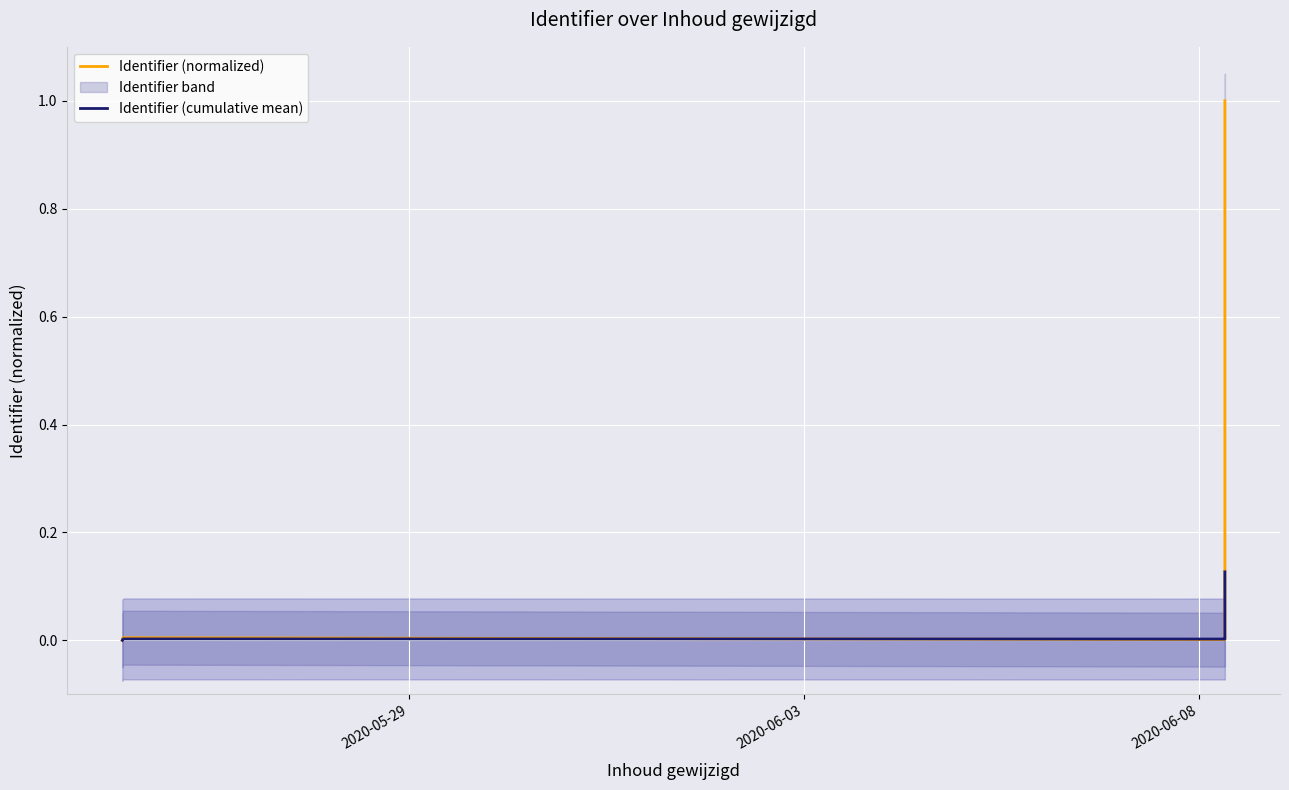

After their last crossing, which series has the higher values: Identifier (cumulative mean) or Identifier (normalized)?

Identifier (normalized)